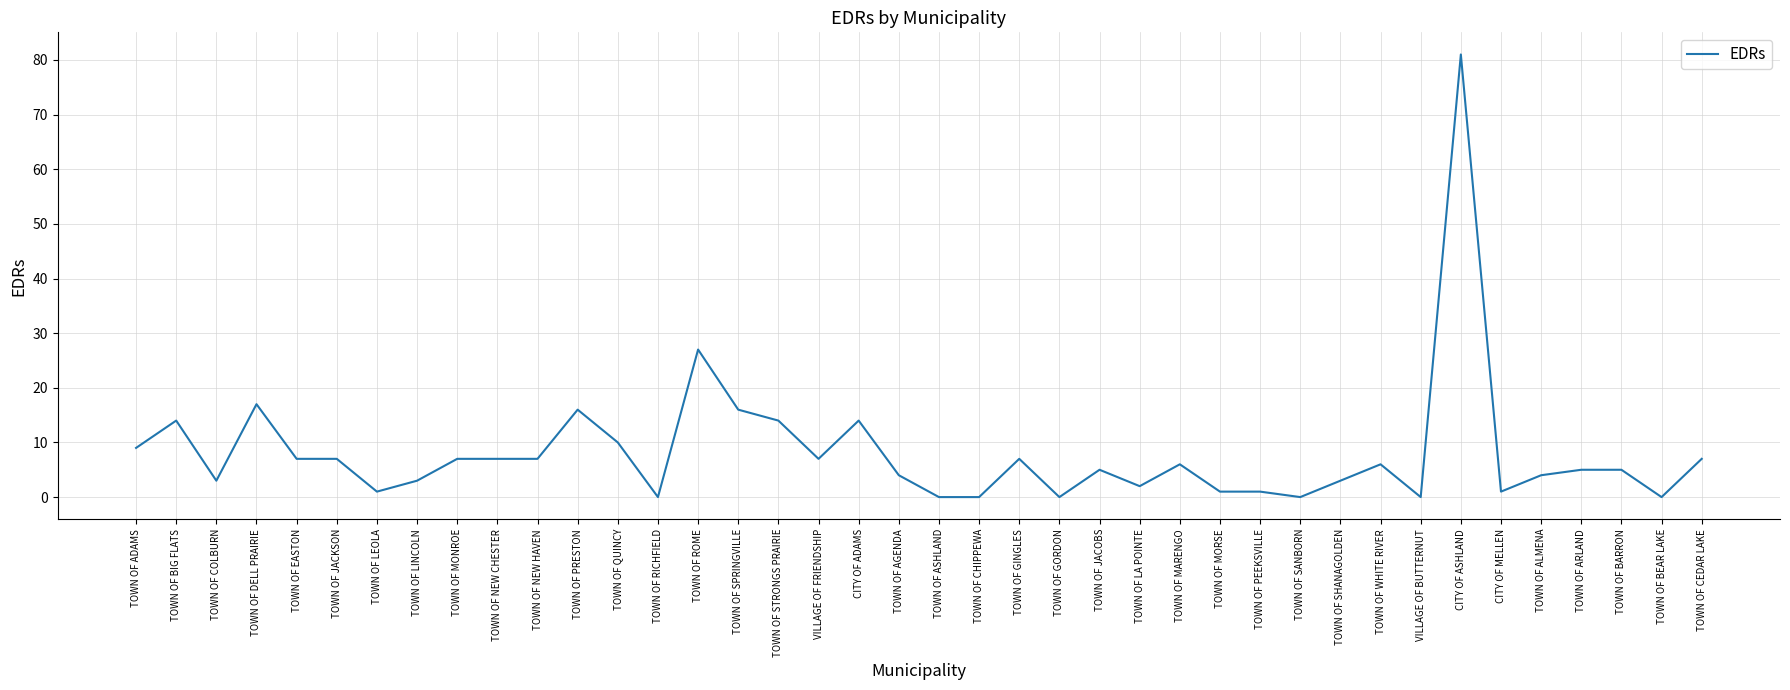

What is the maximum value shown in the chart?

81